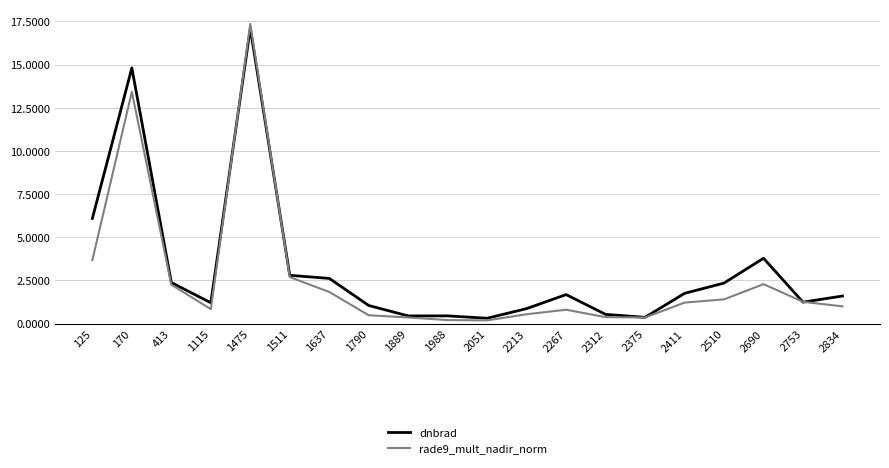

Does the chart have visible grid lines?

Yes